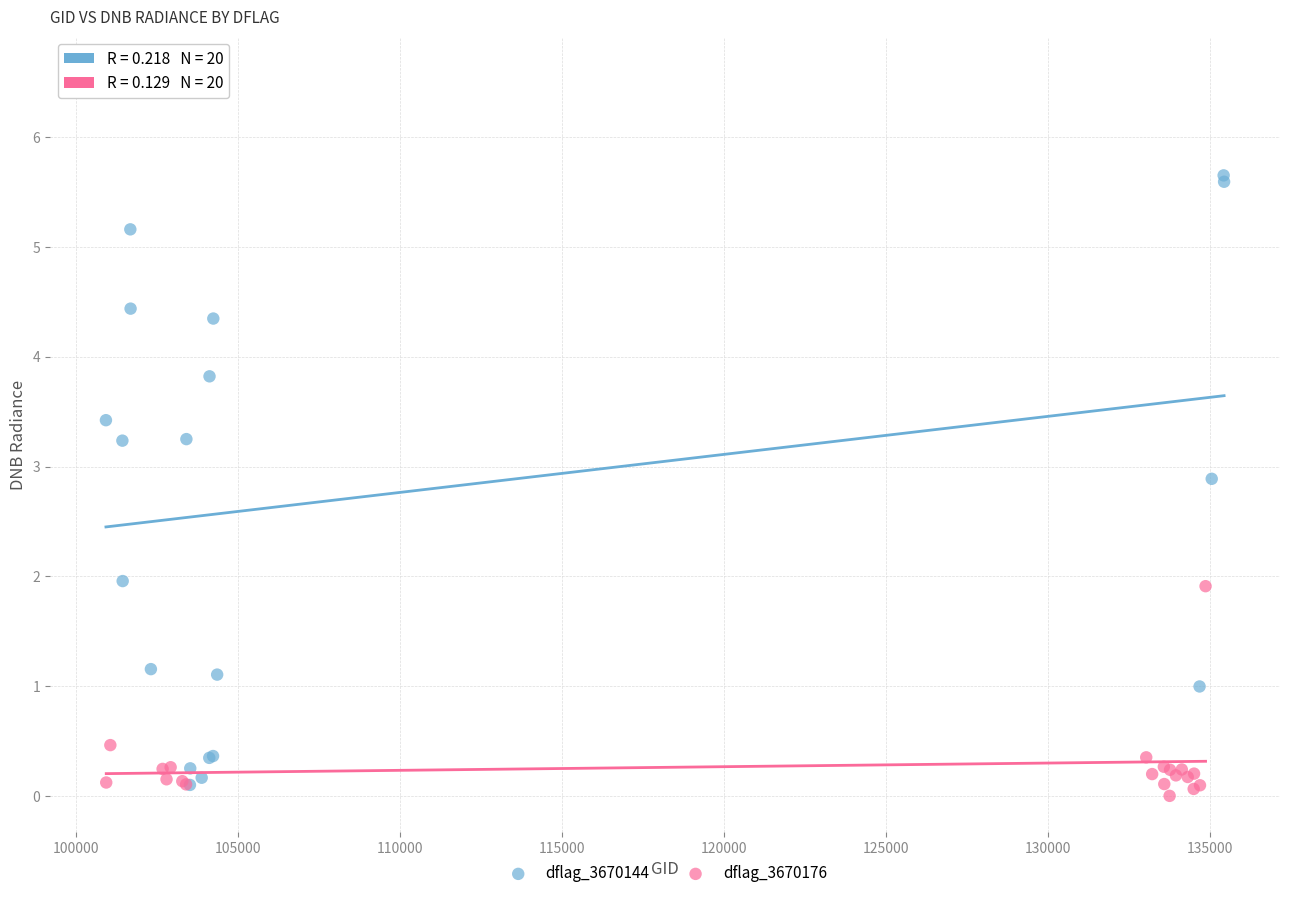

What are all the series names shown in the legend?

dflag_3670144, dflag_3670176